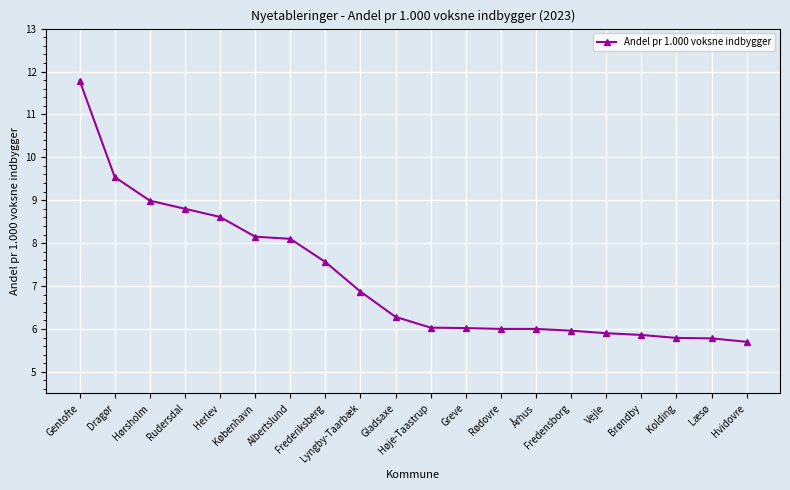

Reading left to right, transcribe all the data shown in this chart.

Gentofte=11.8	Dragør=9.5	Hørsholm=9.0	Rudersdal=8.8	Herlev=8.6	København=8.2	Albertslund=8.1	Frederiksberg=7.6	Lyngby-Taarbæk=6.9	Gladsaxe=6.3	Høje-Taastrup=6.0	Greve=6.0	Rødovre=6.0	Århus=6.0	Fredensborg=6.0	Vejle=5.9	Brøndby=5.9	Kolding=5.8	Læsø=5.8	Hvidovre=5.7